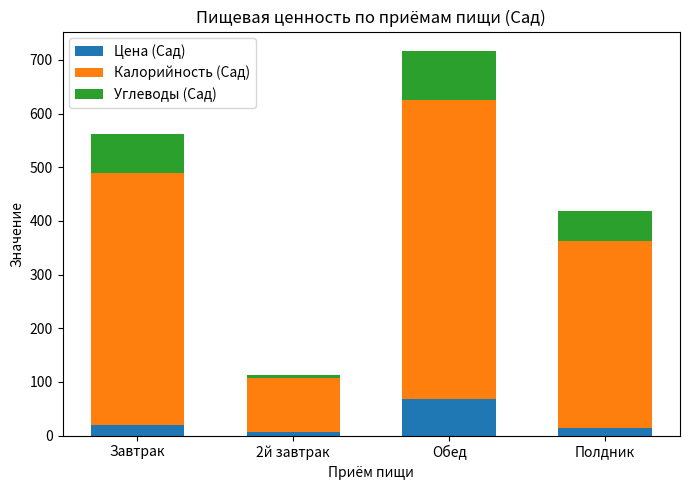

Which category has the highest value in the Цена (Сад) series?

Обед